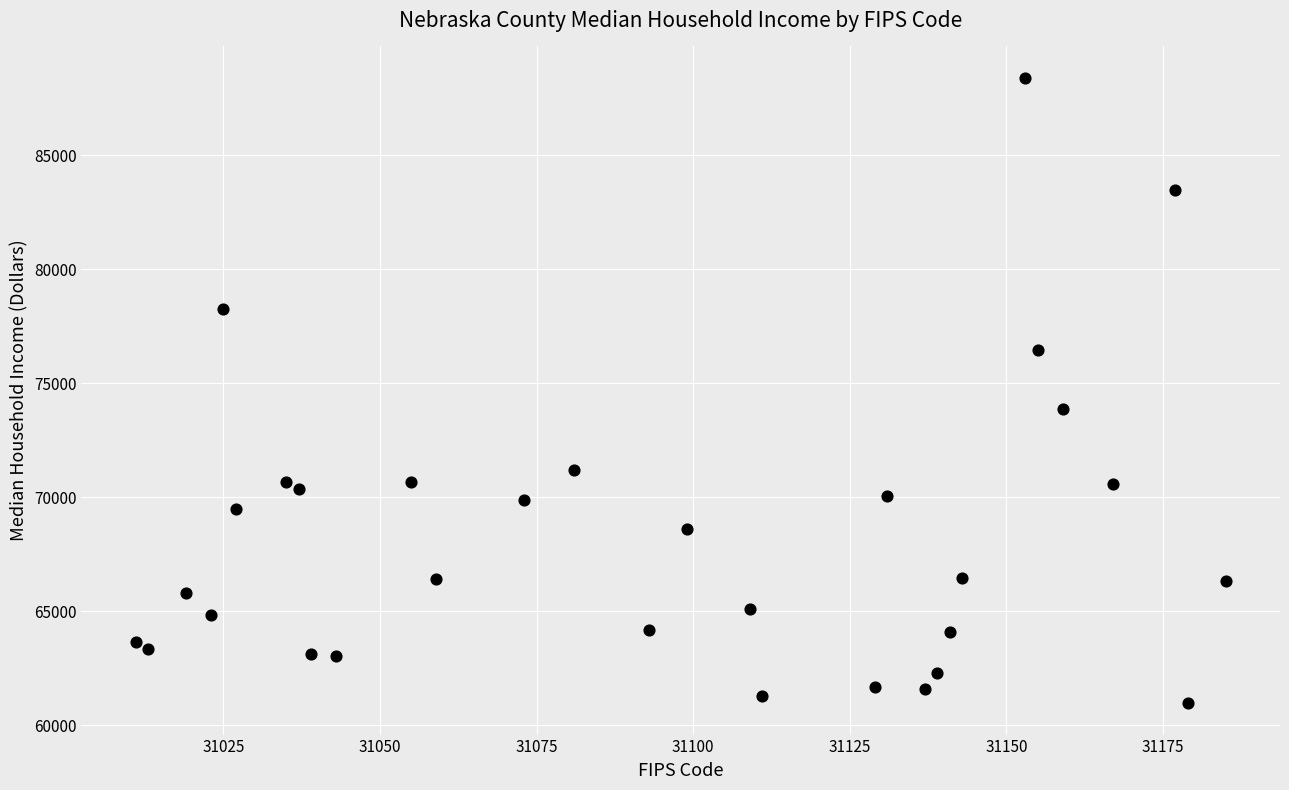

What is the range of Y values (max minus min)?

27437